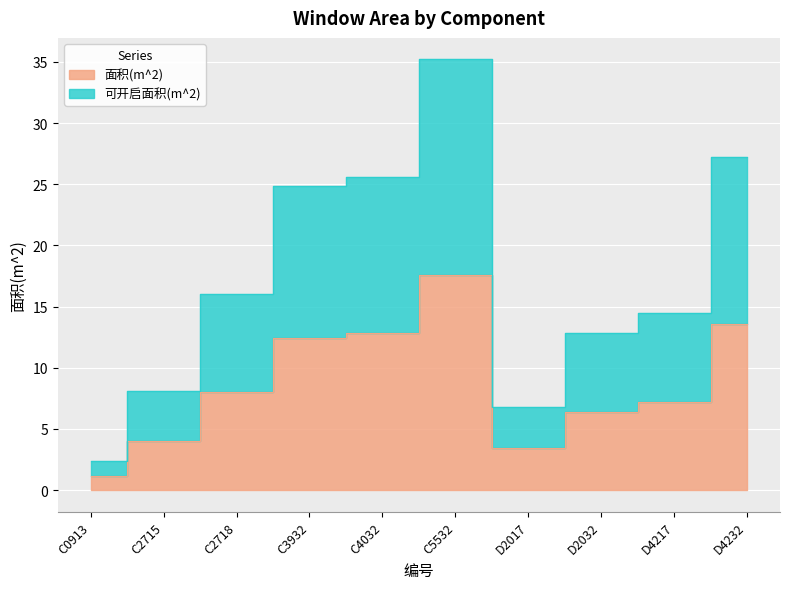

List the series in order of their peak value, highest first.

可开启面积(m^2), 面积(m^2)